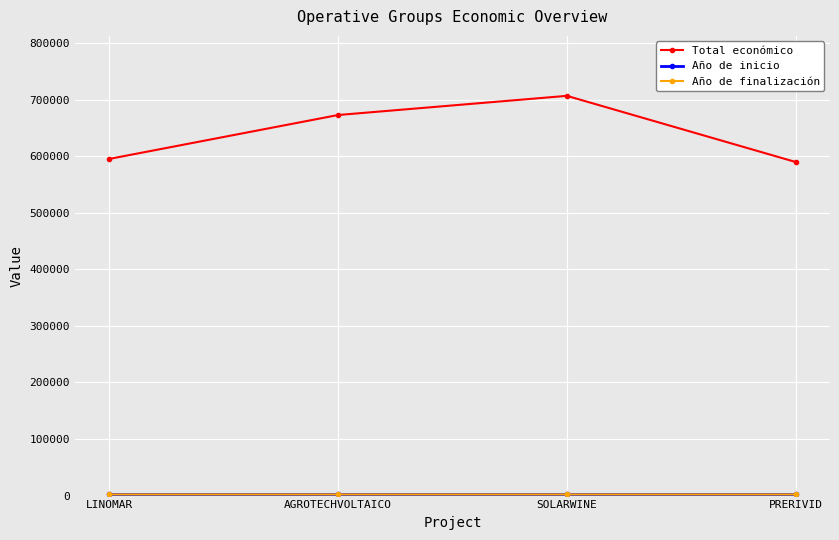

Is it true that Total económico equals 1005543 at LINOMAR?

False